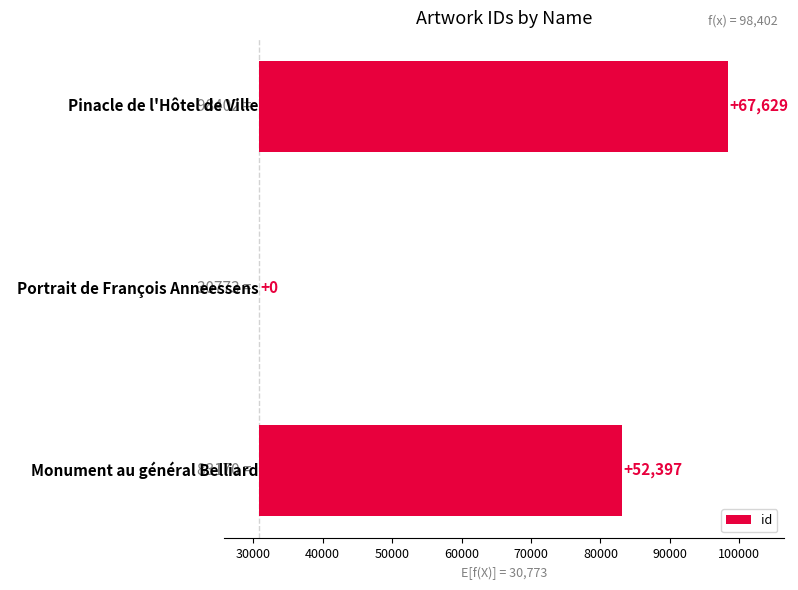

Reading left to right, list all the values displayed in this chart.

52397	0	67629